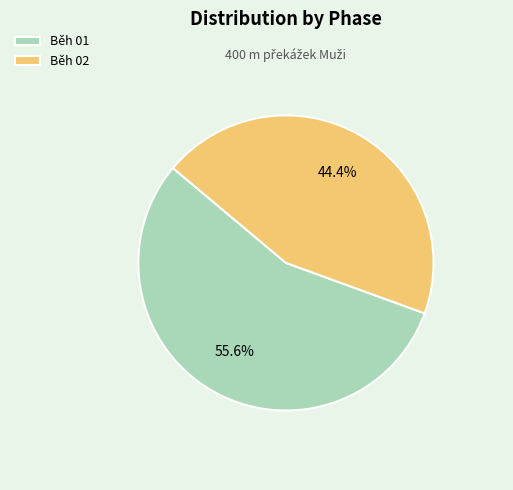

To the nearest percent, what is the difference between the Běh 01 and Běh 02 slice percentages?

11%